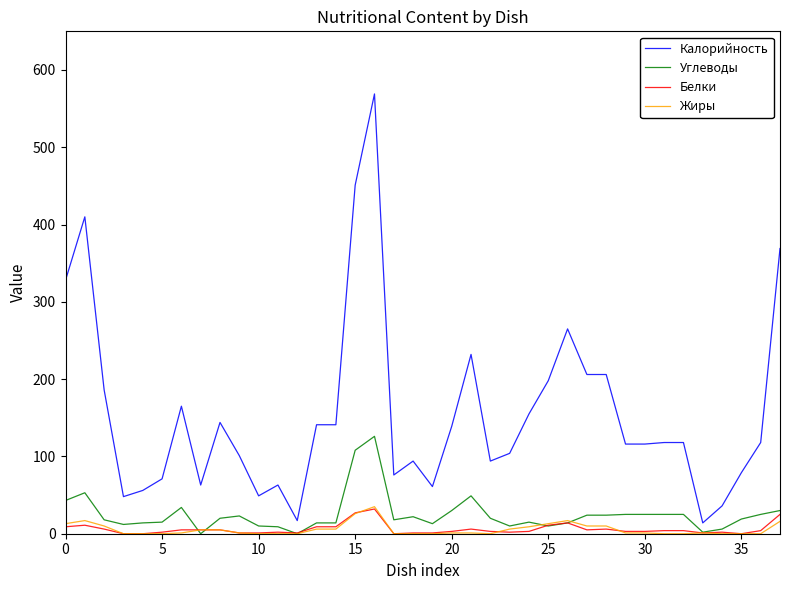

Which series has the largest total across all categories?

Калорийность